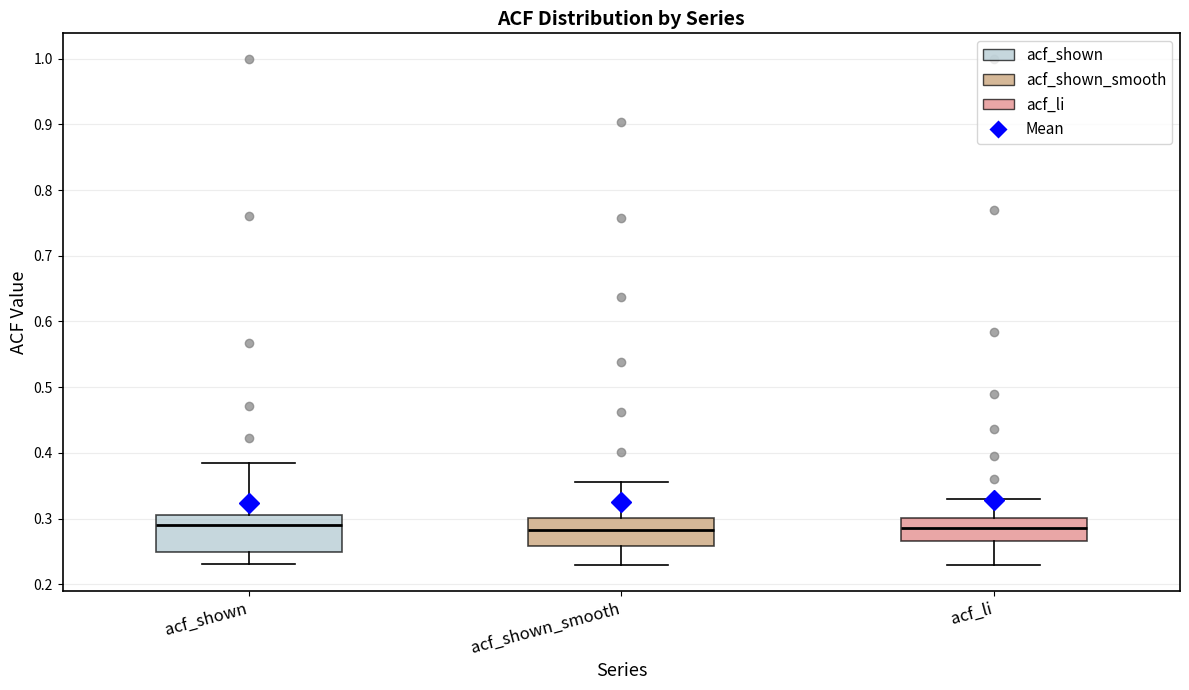

Which box is the tallest, from its lower edge to its upper edge?

acf_shown